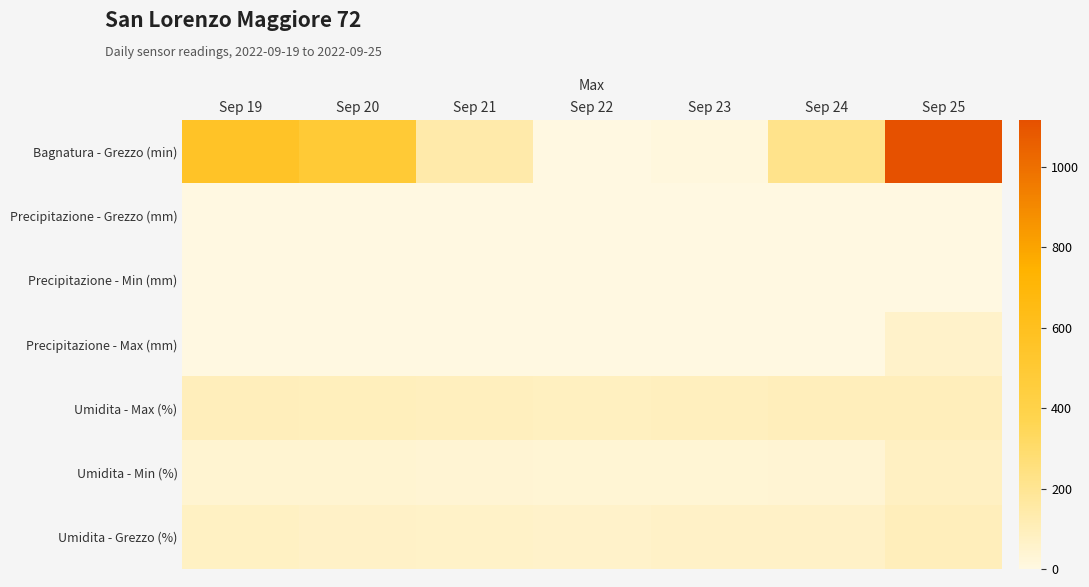

Which series has the largest total across all categories?

Bagnatura - Grezzo (min)